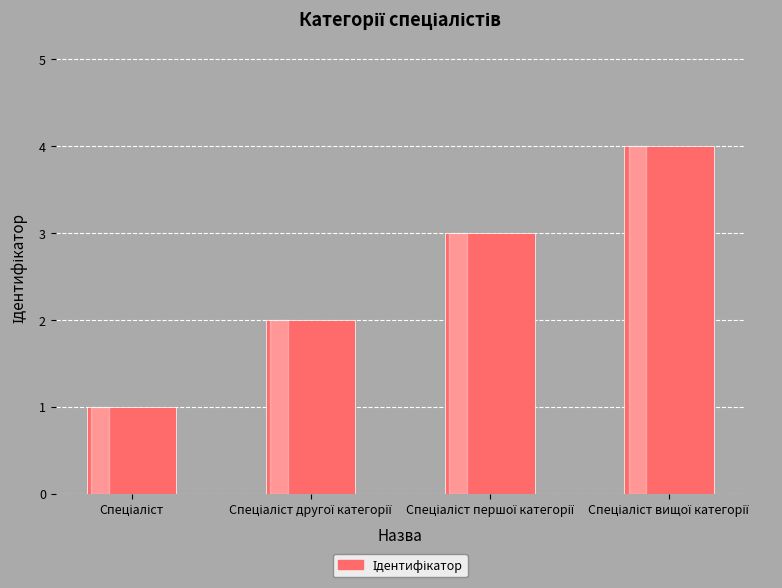

What is the maximum value shown in the chart?

4